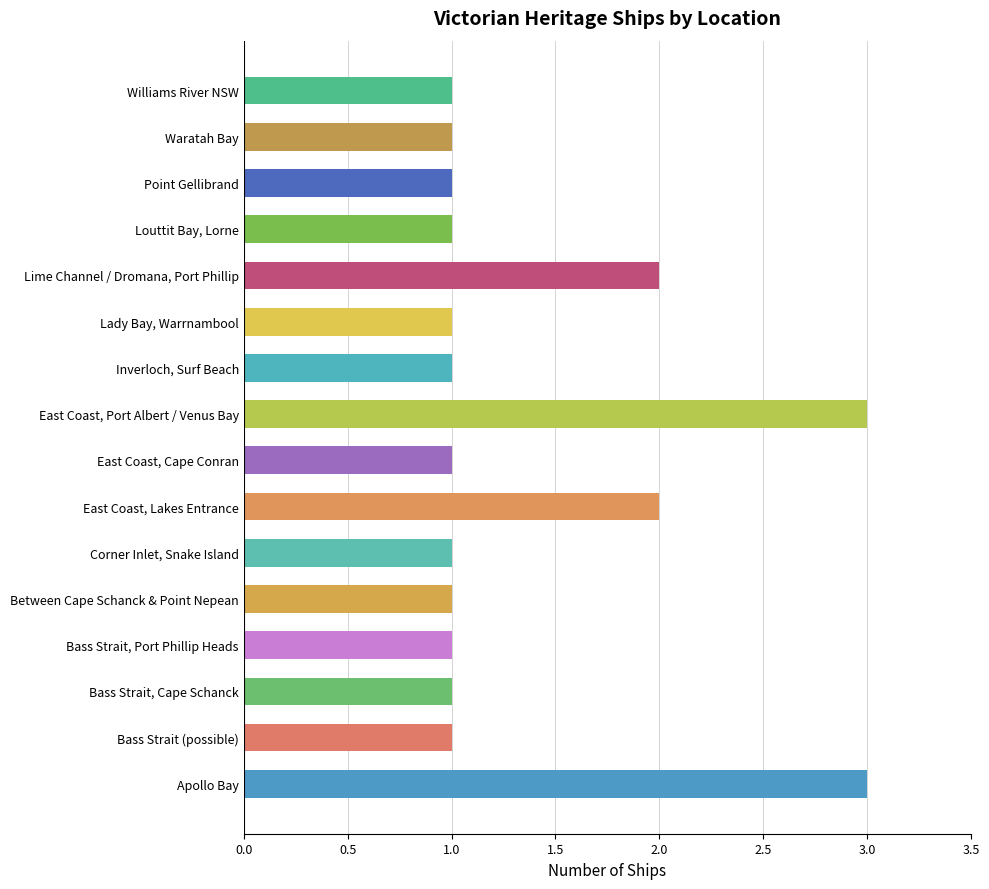

Are the bars grouped side by side (vs. stacked)?

No